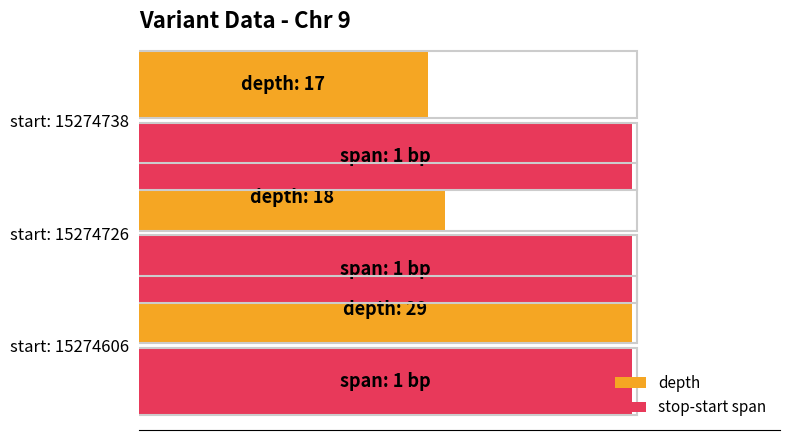

List the series in order of their peak value, lowest first.

stop-start span, depth